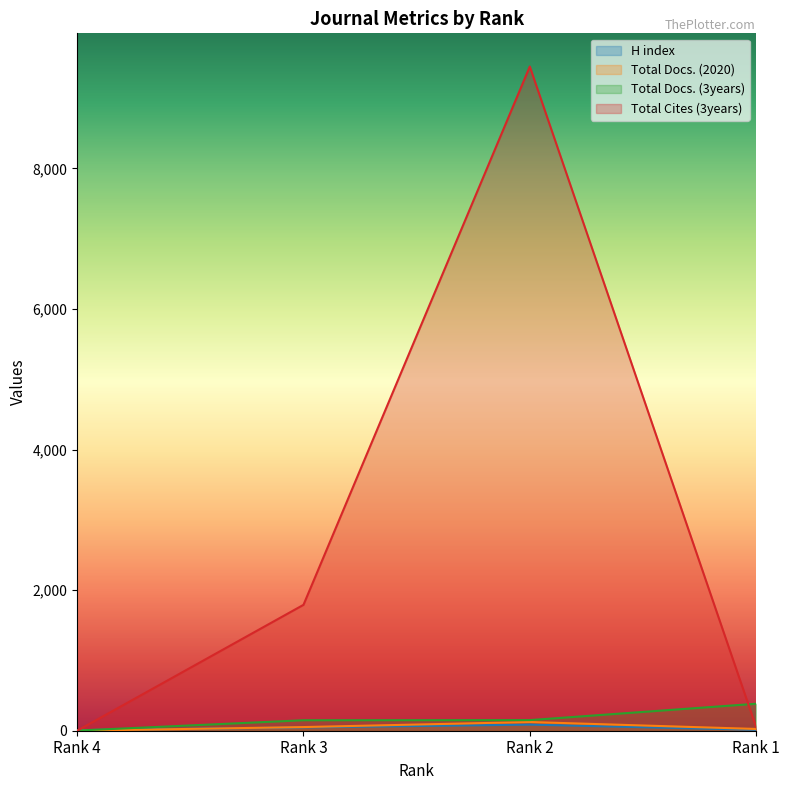

Reading left to right, extract all data points from this chart.

H index: 8	47	87	13
Total Docs. (2020): 0	52	124	25
Total Docs. (3years): 2	149	151	384
Total Cites (3years): 0	1791	9449	53